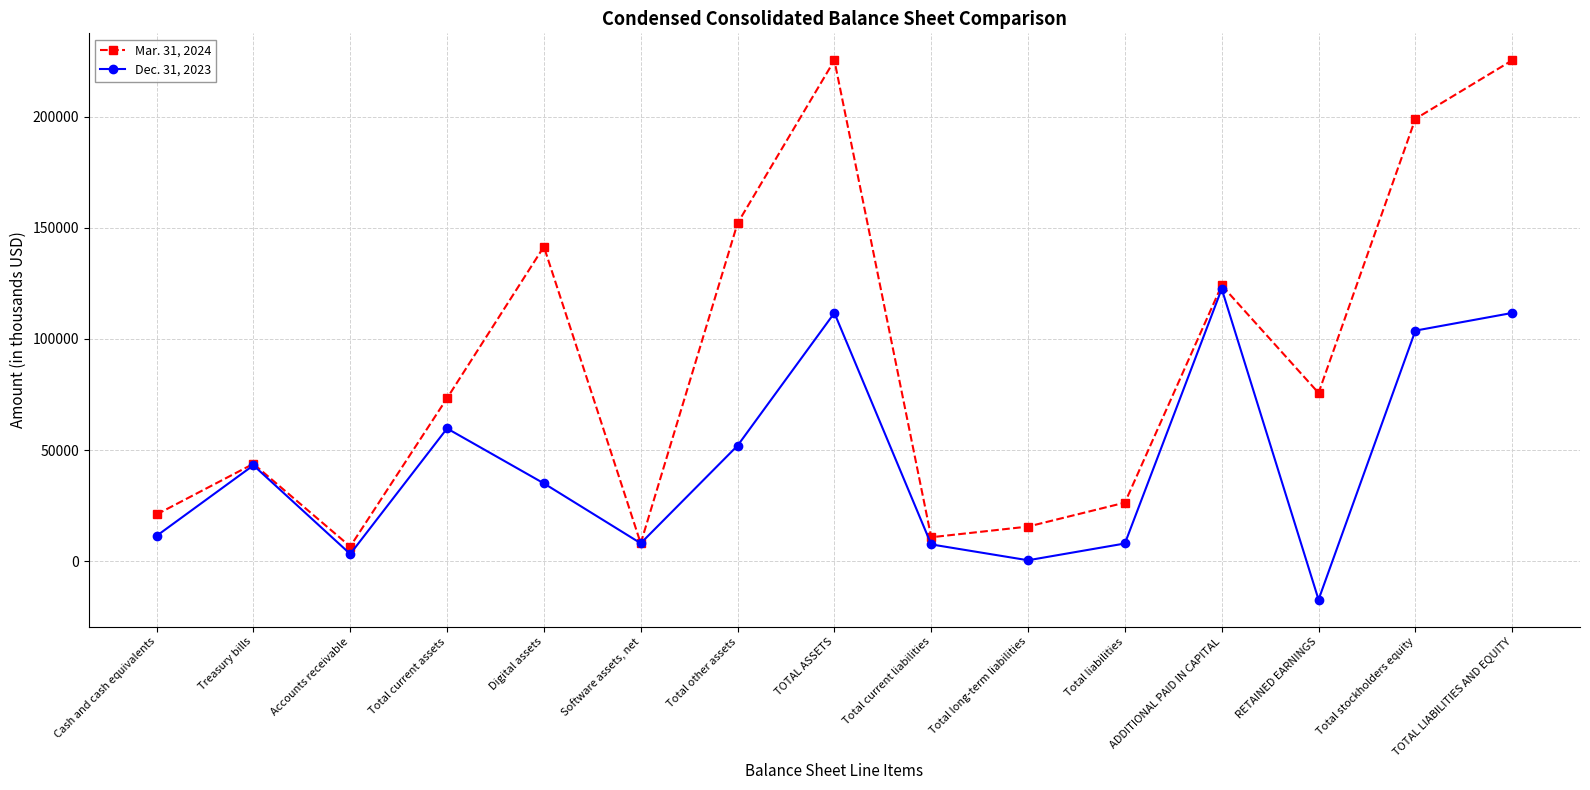

What is the lowest value of the Dec. 31, 2023 series?

-17320